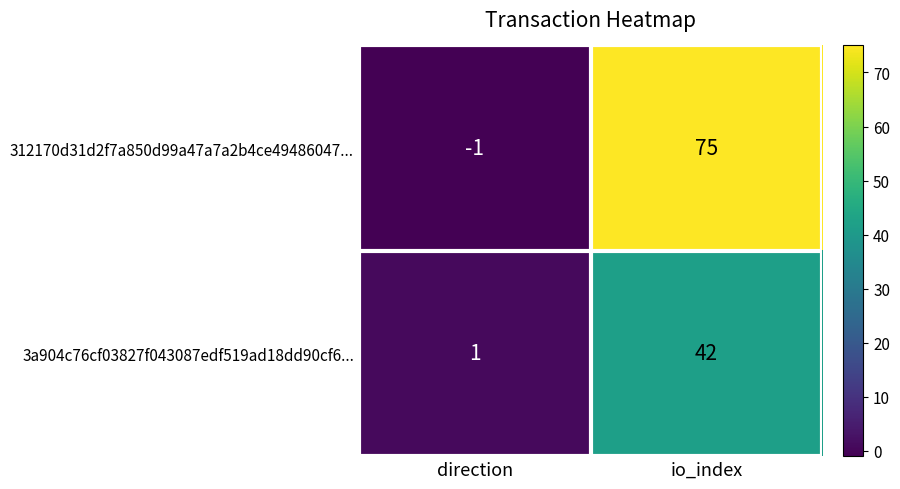

At io_index, list the series in order from largest to smallest.

312170d31d2f7a850d99a47a7a2b4ce49486047..., 3a904c76cf03827f043087edf519ad18dd90cf6...